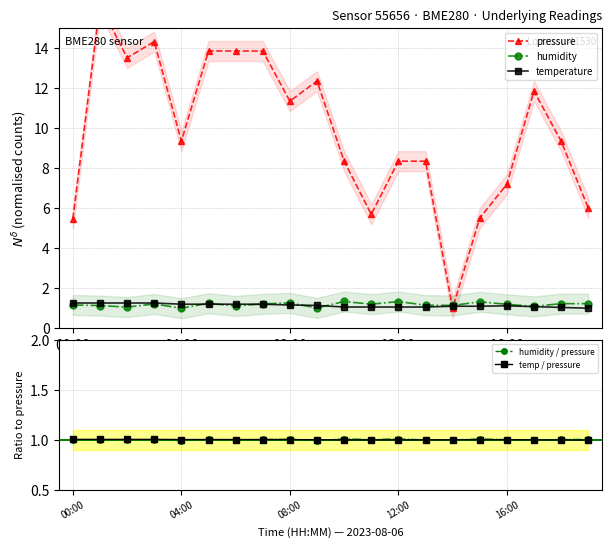

List the series in order of their peak value, highest first.

pressure, humidity, temperature, humidity / pressure, temp / pressure